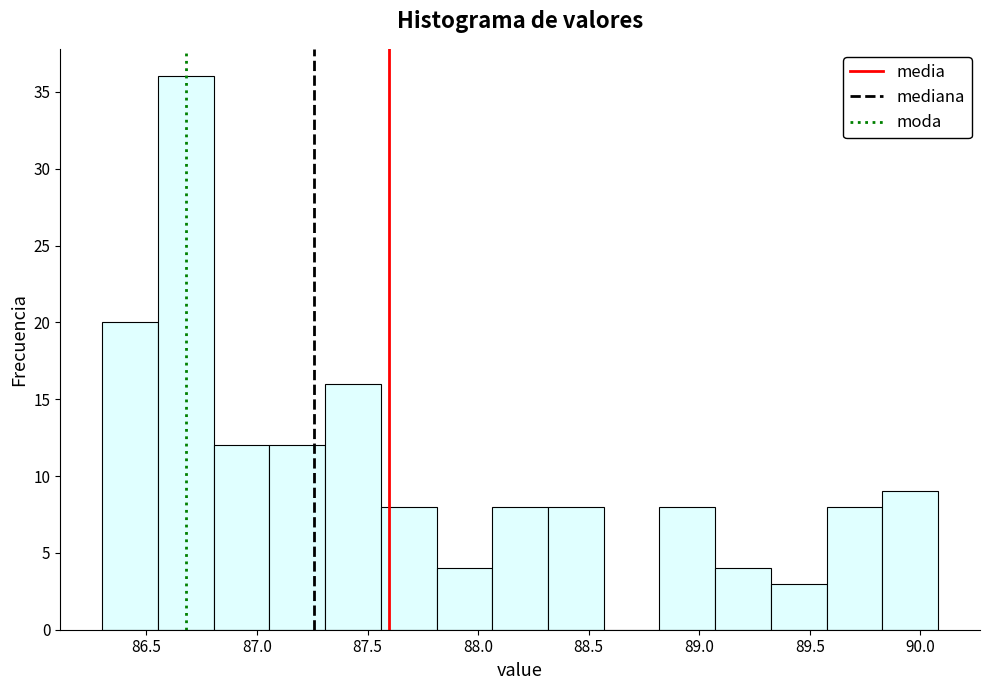

Reading left to right, transcribe this chart: for each bar, give the range it covers on the x-axis and its height. Neither the bar edges nor the heights are printed on the chart, so give them approximately, as read against the axes.

86.30 to 86.55: 20
86.55 to 86.80: 36
86.80 to 87.05: 12
87.05 to 87.30: 12
87.30 to 87.55: 16
87.55 to 87.80: 8
87.80 to 88.05: 4
88.05 to 88.30: 8
88.30 to 88.55: 8
88.55 to 88.80: 0
88.80 to 89.05: 8
89.05 to 89.30: 4
89.30 to 89.60: 3
89.60 to 89.85: 8
89.85 to 90.10: 9